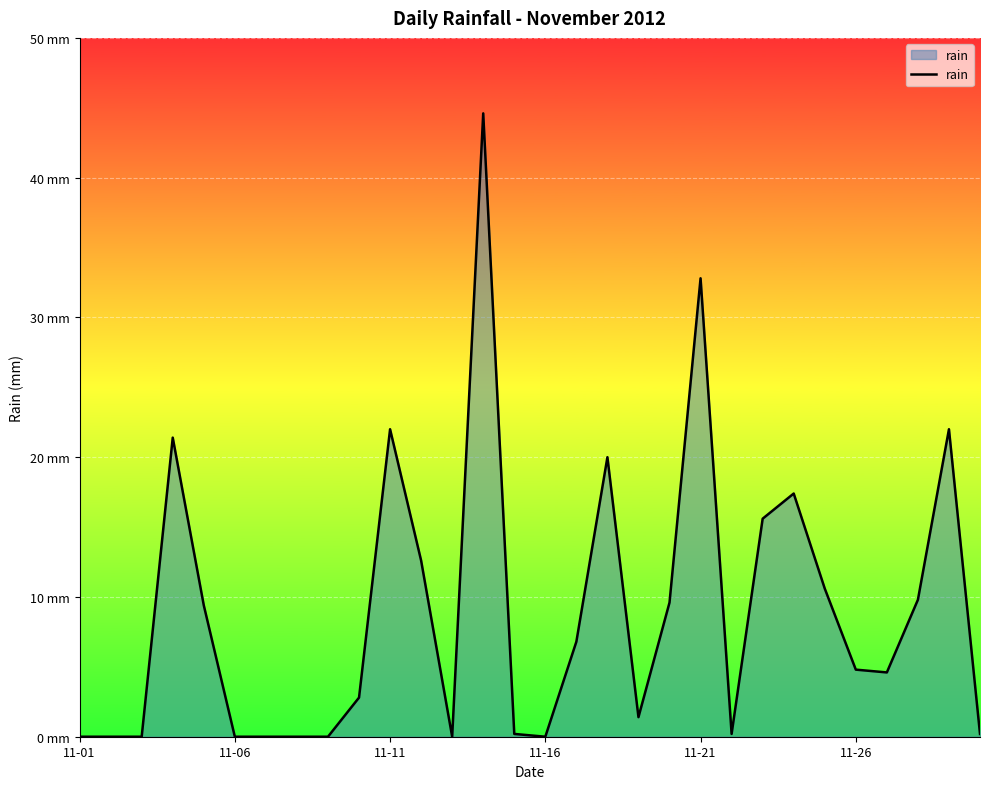

Is this an area chart (filled region under the line)?

Yes